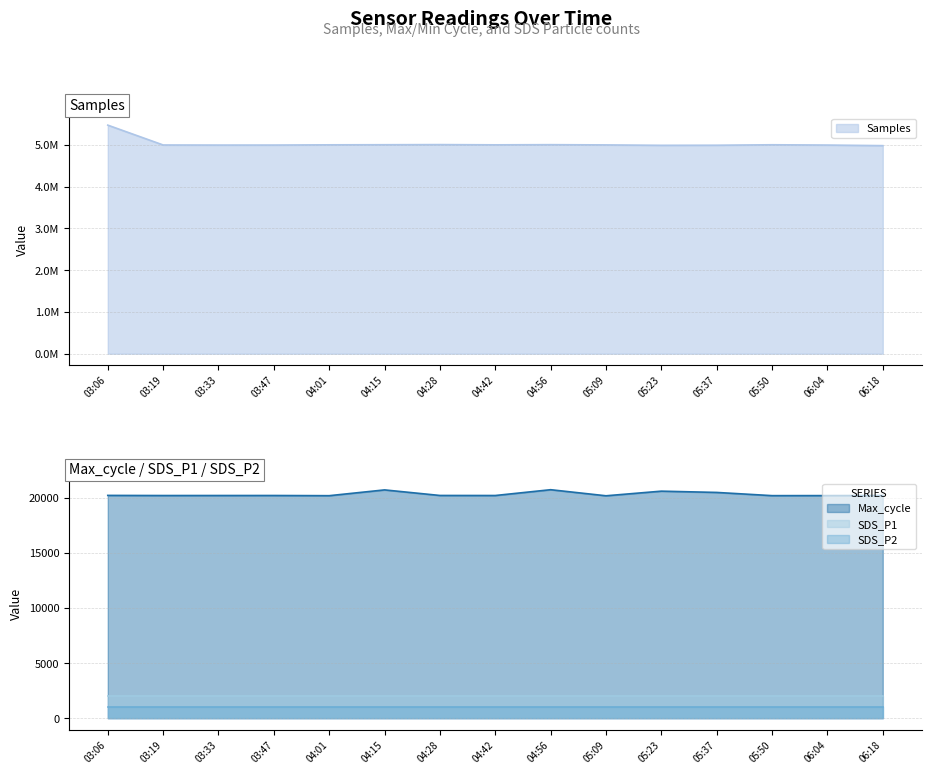

Where is SDS_P1 nearest to the value 1999?

03:06